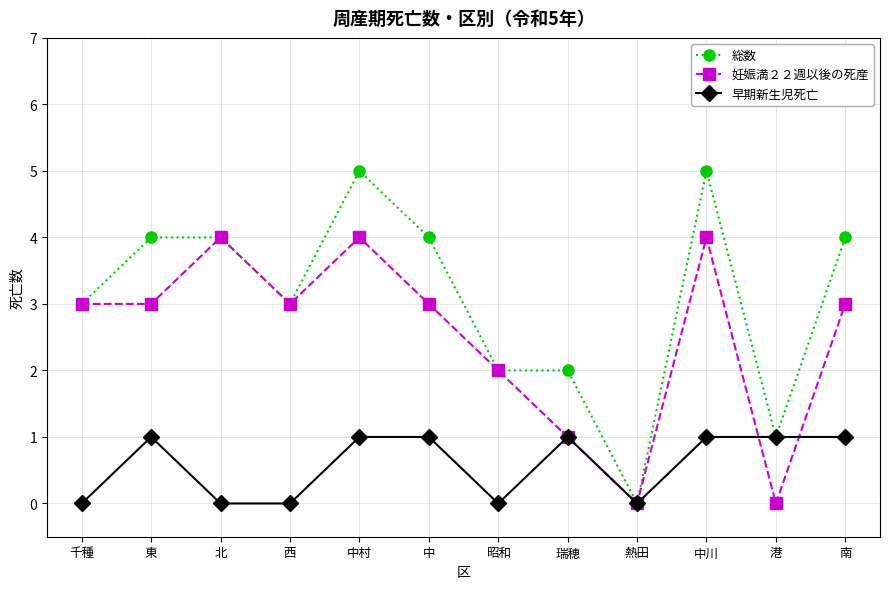

True or false: 総数 has more than 0 points higher than both neighbors.

True